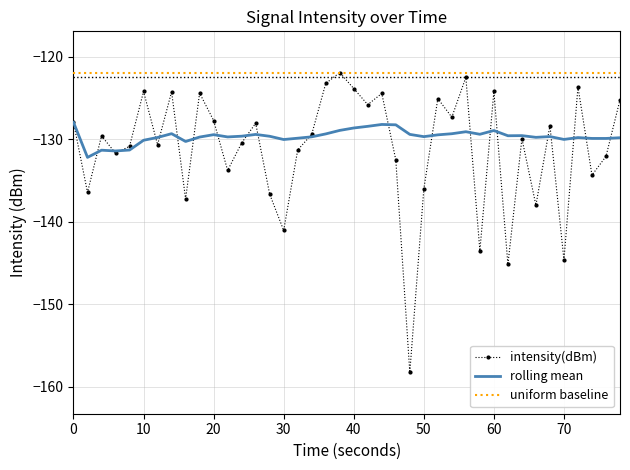

True or false: rolling mean has a value of -81.9 at 60.

False